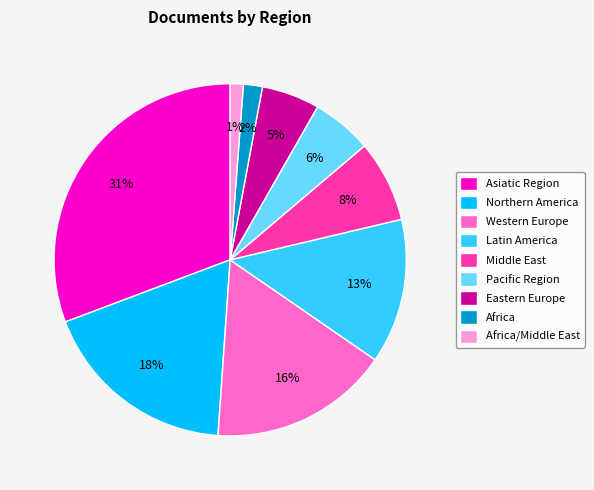

Count the number of slices in the pie.

9